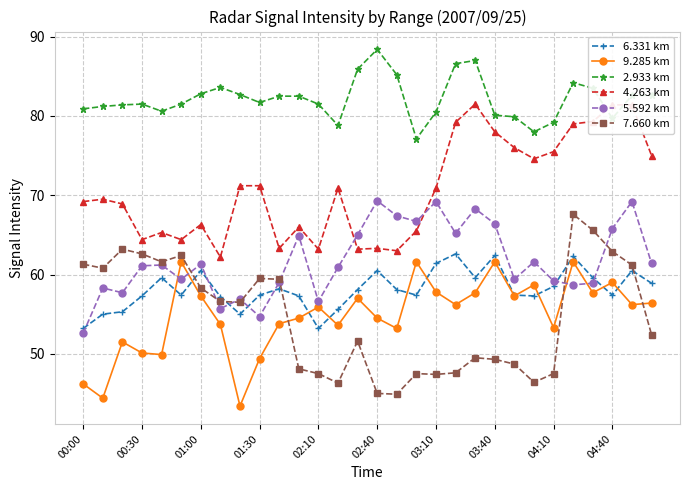

What is the value of the 2.933 km point at the 27th from the left?

83.5